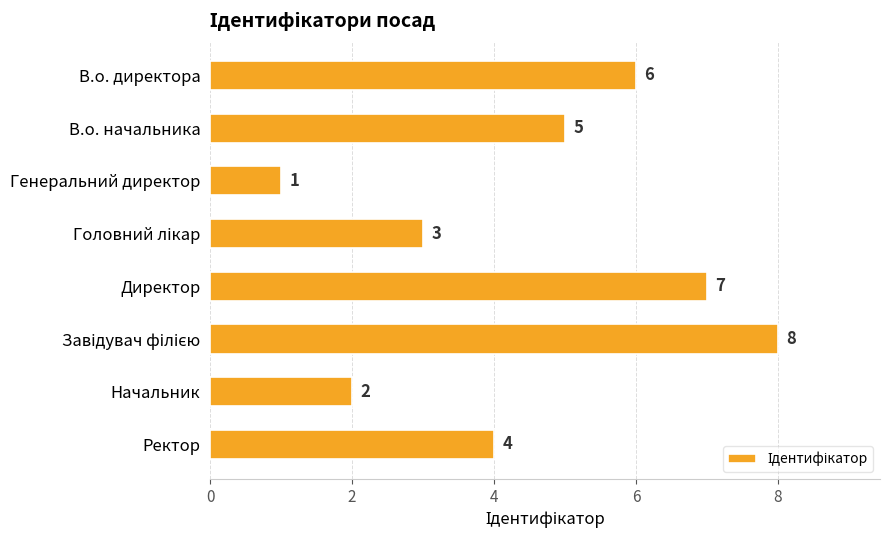

What is the greatest value displayed?

8